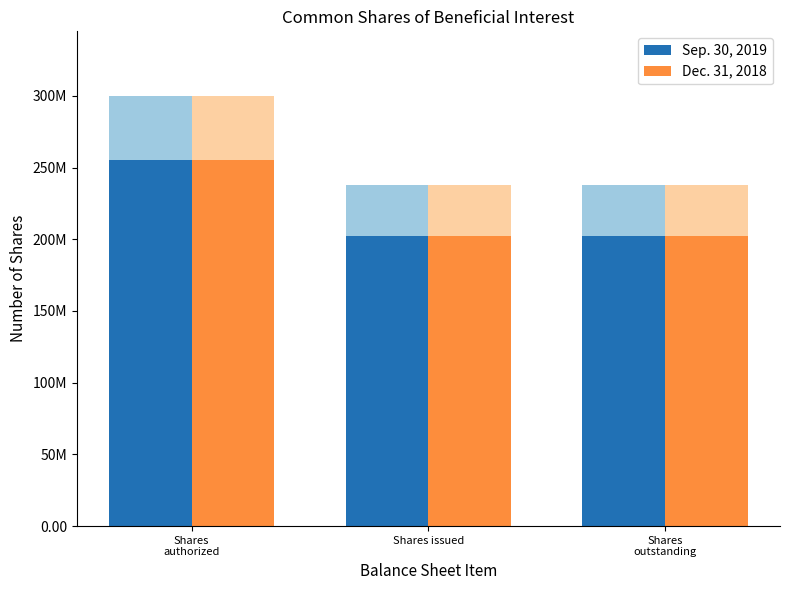

The Sep. 30, 2019 series shows 62477103.8 at Shares
authorized. True or false?

False